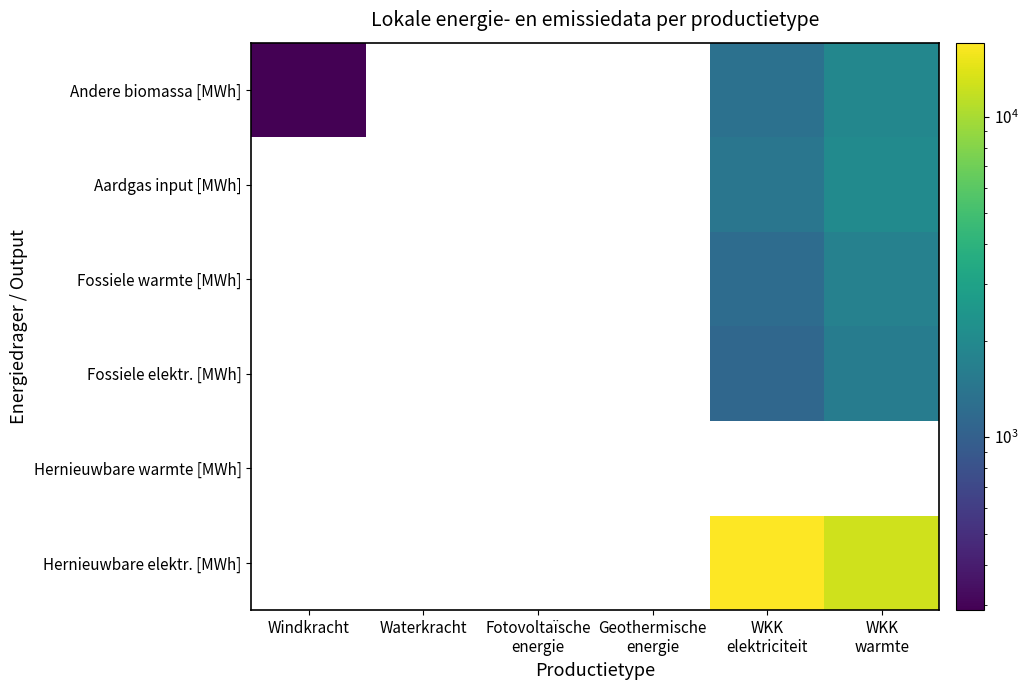

Reading left to right, list all the values displayed in this chart.

Hernieuwbare elektr. [MWh]: Windkracht=0.0	Waterkracht=0.0	Fotovoltaïsche
energie=0.0	Geothermische
energie=0.0	WKK
elektriciteit=16993.6	WKK
warmte=12674.7
Hernieuwbare warmte [MWh]: Windkracht=0.0	Waterkracht=0.0	Fotovoltaïsche
energie=0.0	Geothermische
energie=0.0	WKK
elektriciteit=0.0	WKK
warmte=0.0
Fossiele elektr. [MWh]: Windkracht=0.0	Waterkracht=0.0	Fotovoltaïsche
energie=0.0	Geothermische
energie=0.0	WKK
elektriciteit=1125.0	WKK
warmte=1607.1
Fossiele warmte [MWh]: Windkracht=0.0	Waterkracht=0.0	Fotovoltaïsche
energie=0.0	Geothermische
energie=0.0	WKK
elektriciteit=1215.0	WKK
warmte=1735.7
Aardgas input [MWh]: Windkracht=0.0	Waterkracht=0.0	Fotovoltaïsche
energie=0.0	Geothermische
energie=0.0	WKK
elektriciteit=1429.4	WKK
warmte=2042.0
Andere biomassa [MWh]: Windkracht=288.7	Waterkracht=0.0	Fotovoltaïsche
energie=0.0	Geothermische
energie=0.0	WKK
elektriciteit=1323.5	WKK
warmte=1890.8